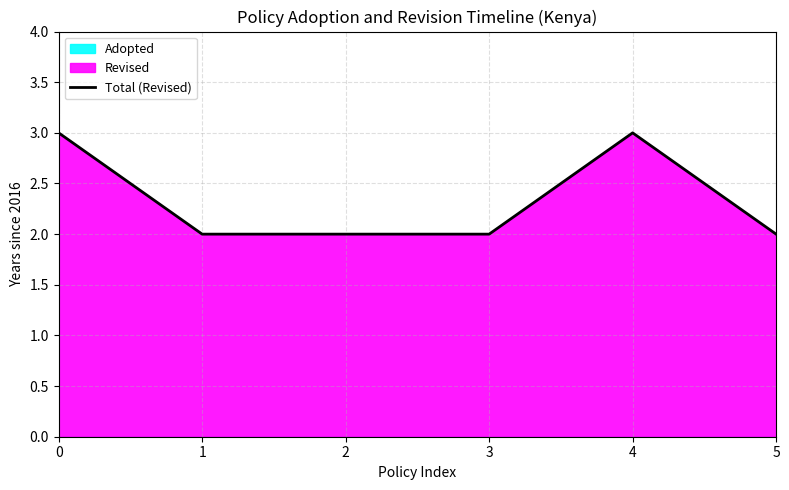

At which label is the value closest to 2?

1